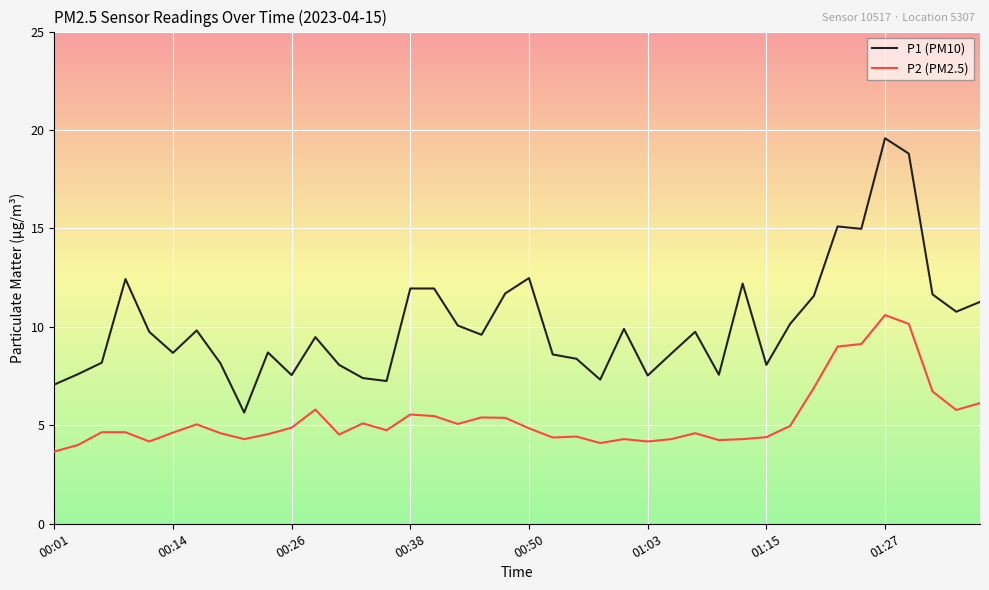

Does the chart display data point markers on the line(s)?

No